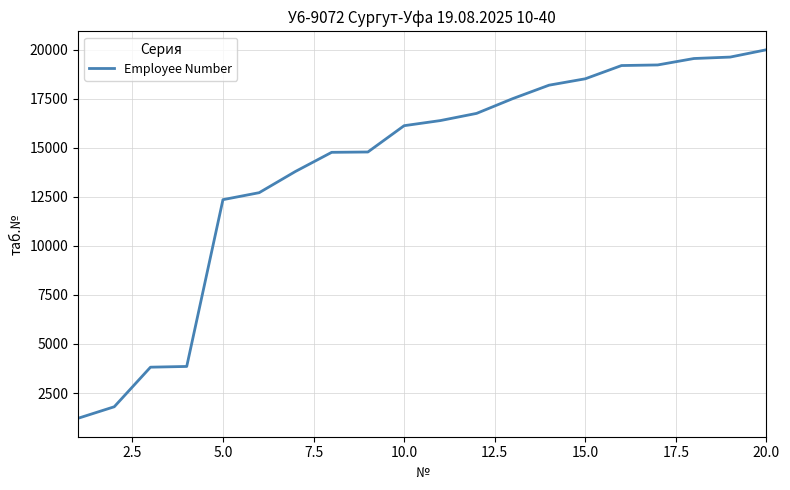

What is the difference between the maximum and minimum values?

18788